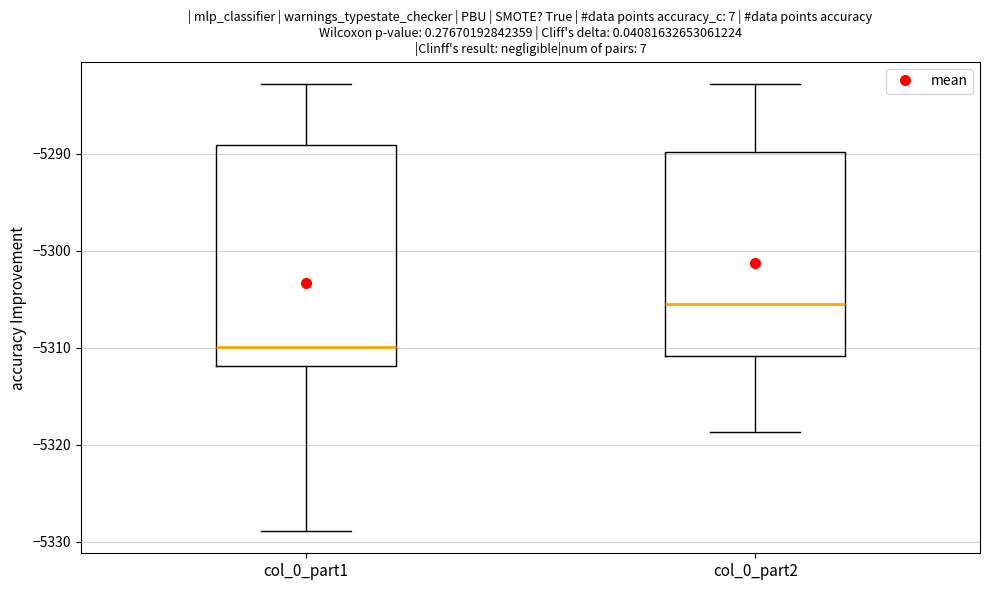

Which box has the highest median line?

col_0_part2